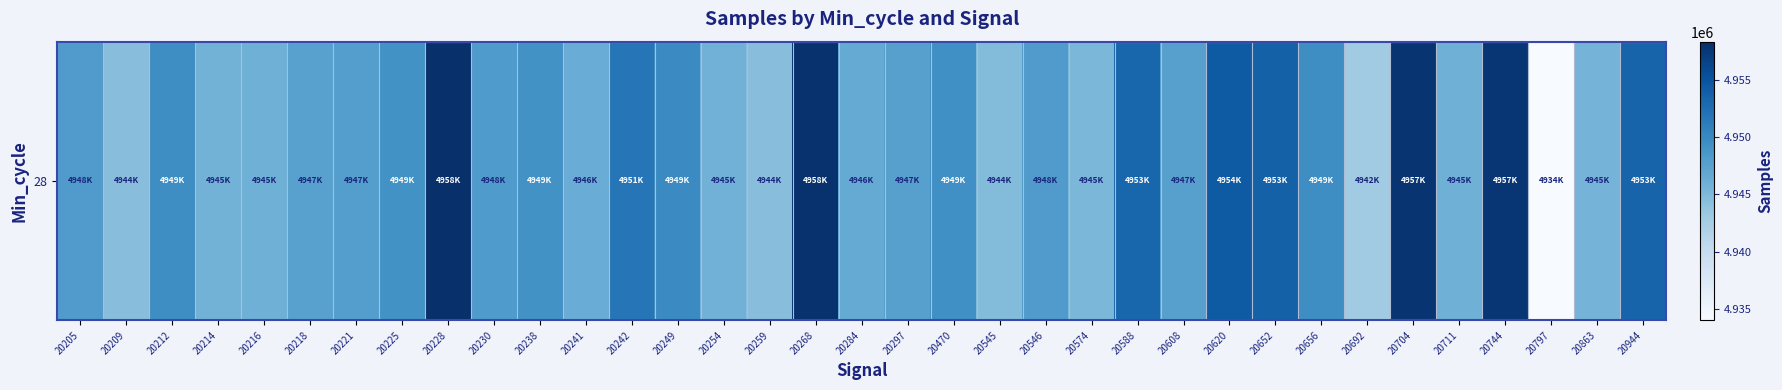

What is the difference between the maximum and minimum values?

24310